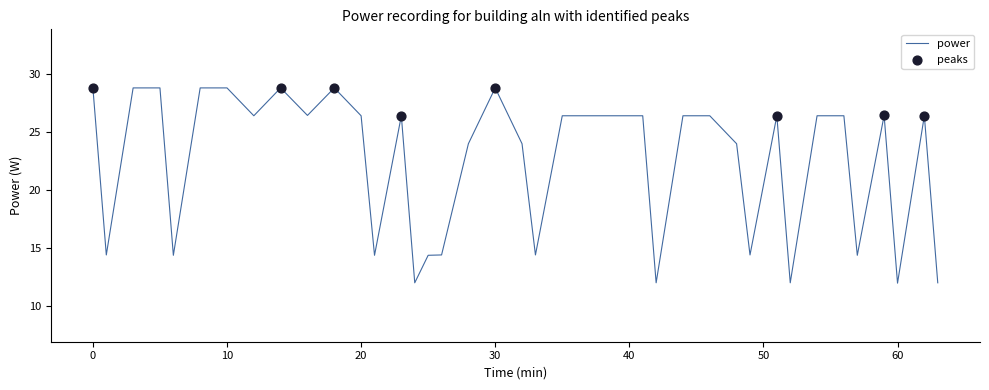

What is the minimum value shown in the chart?

12.0